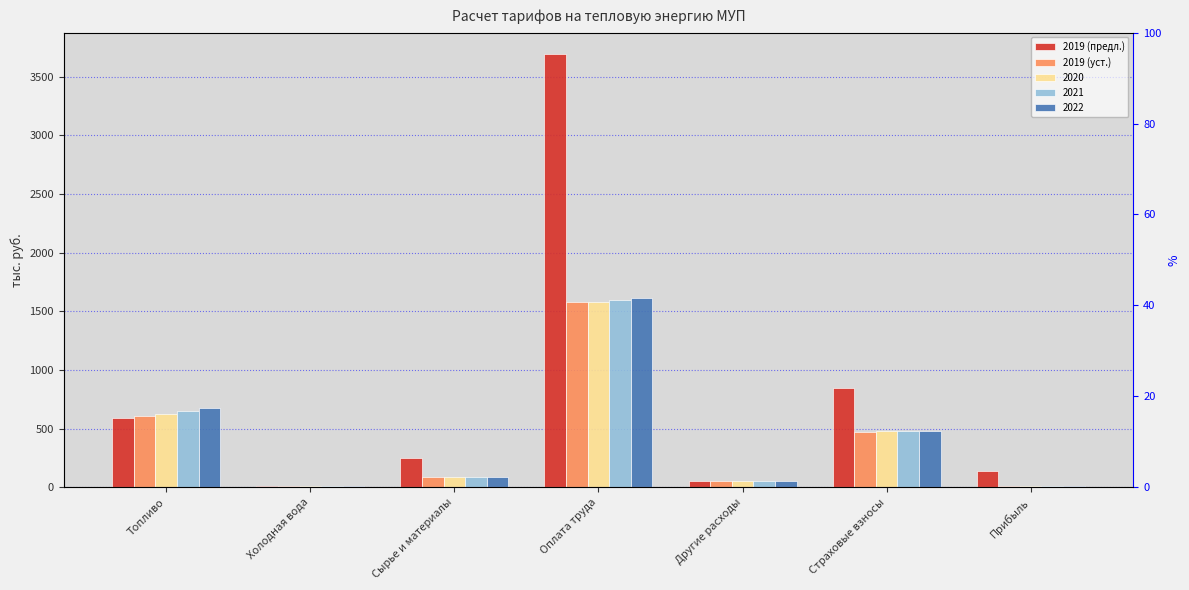

What is the value of the 2019 (уст.) bar at the 2nd from the left?

10.3